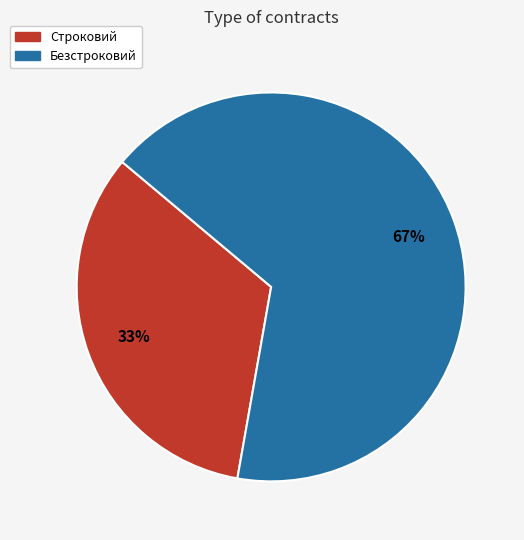

Rank the categories by value from lowest to highest.

Строковий, Безстроковий